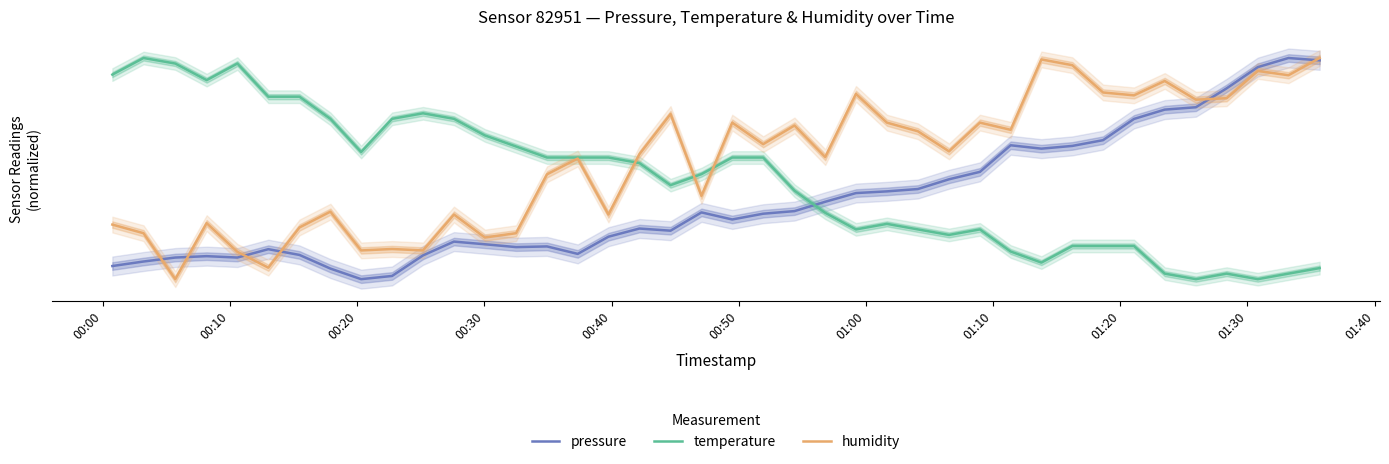

True or false: pressure has a value of 19.5 at 00:50.

True